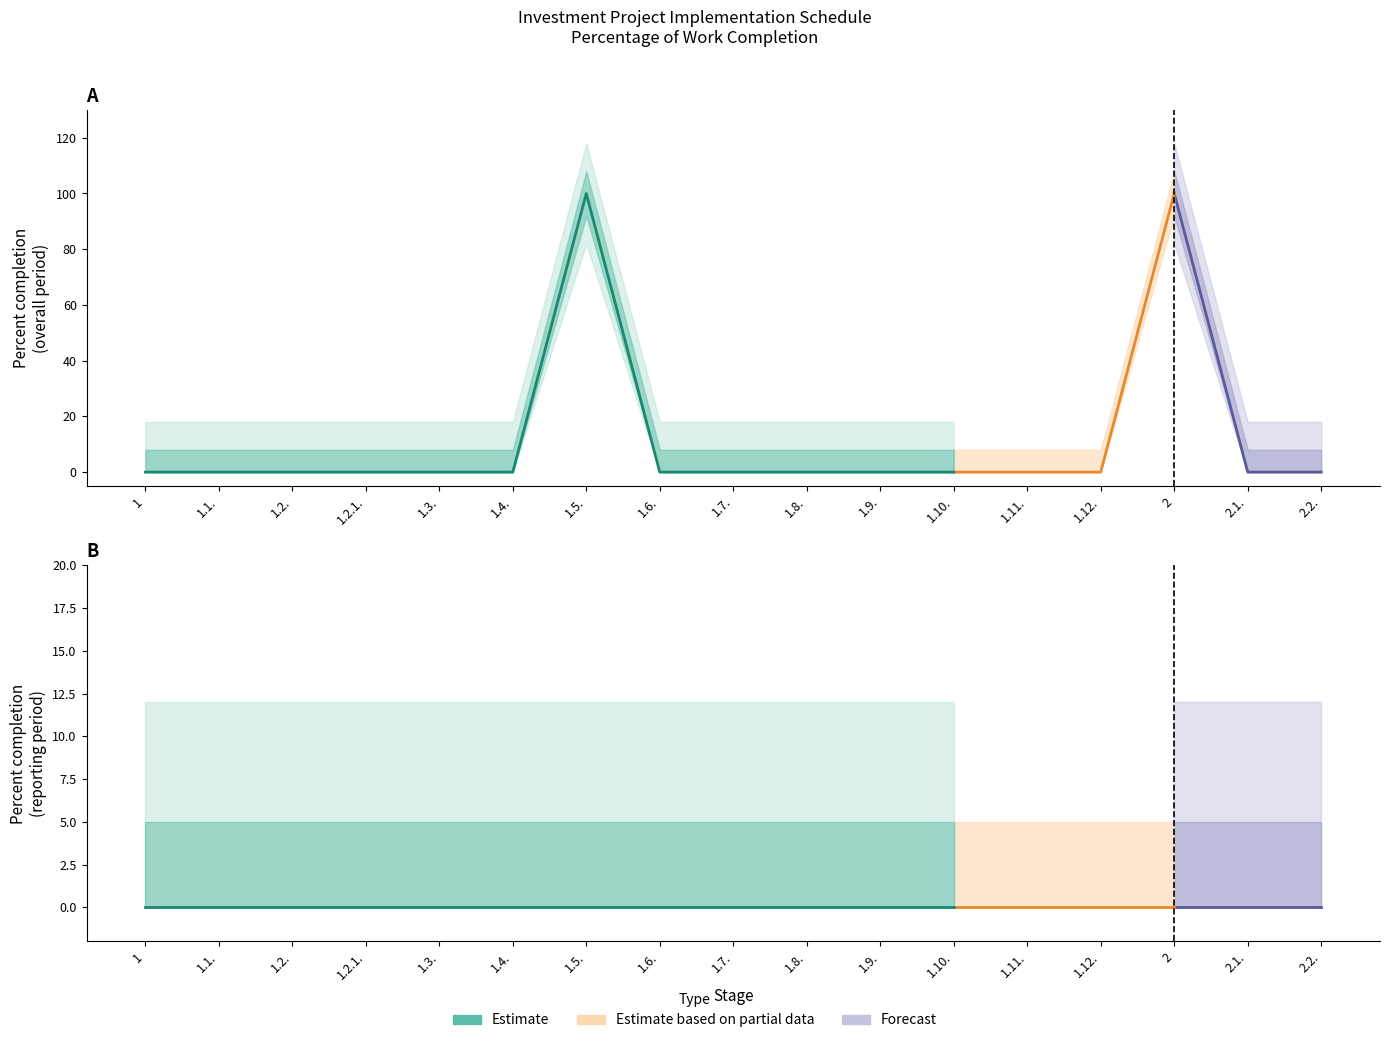

In Percent overall, how many points are higher than both neighbors (excluding endpoints)?

2